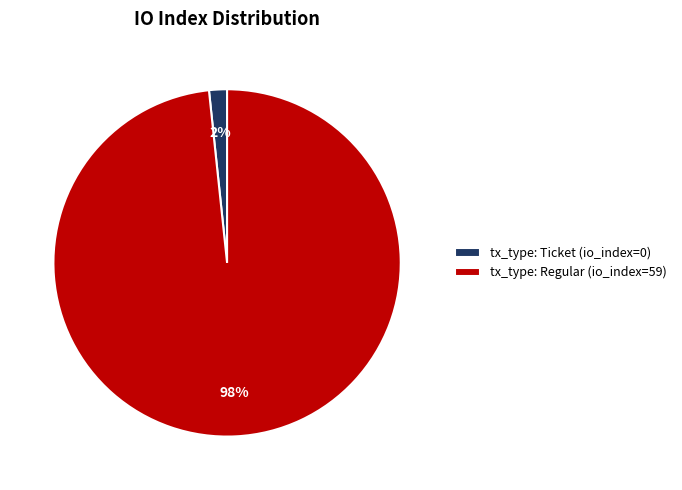

Count the number of slices in the pie.

2